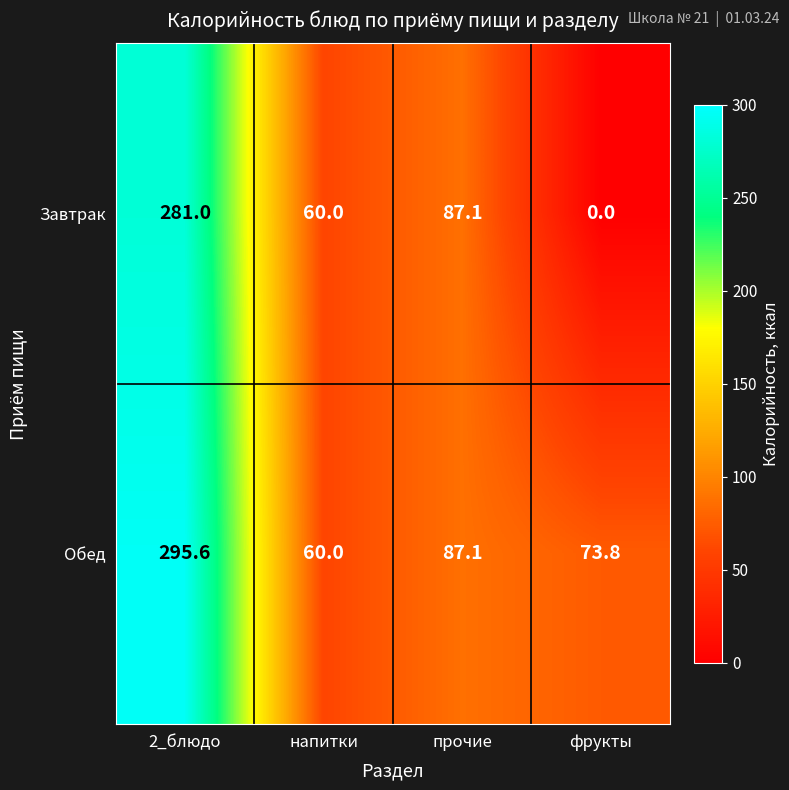

What is the difference between the Завтрак values at 2_блюдо and напитки?

221.0